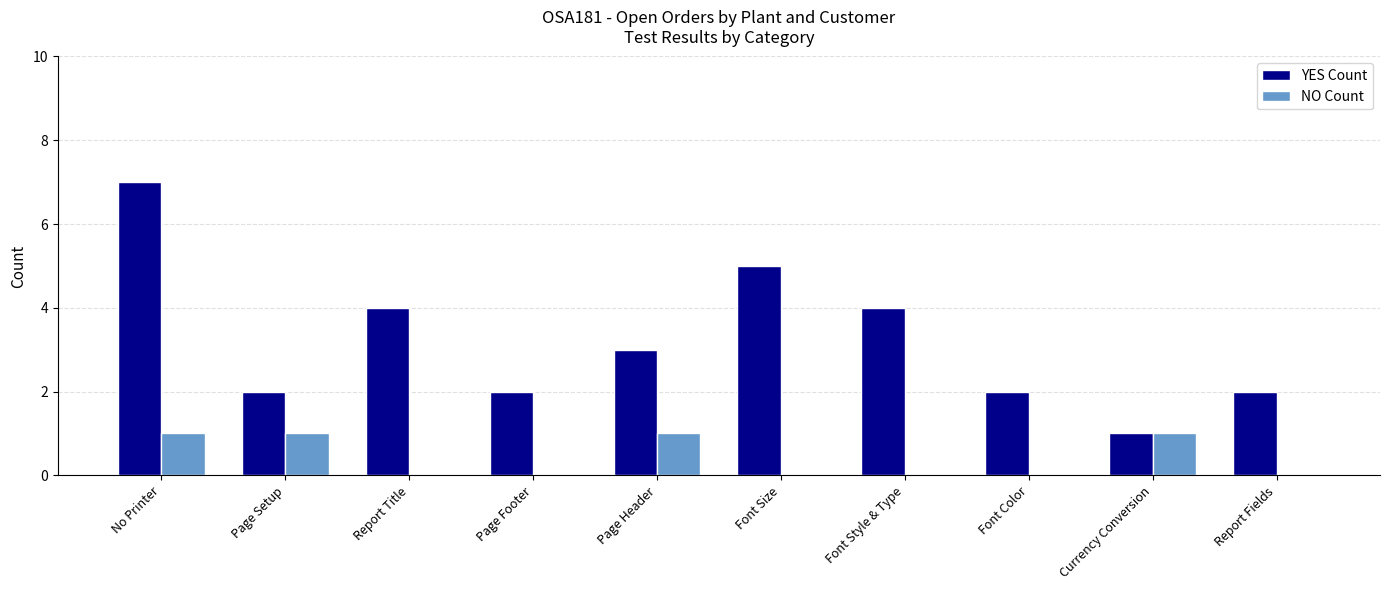

At which category is the sum across all series the highest?

No Printer